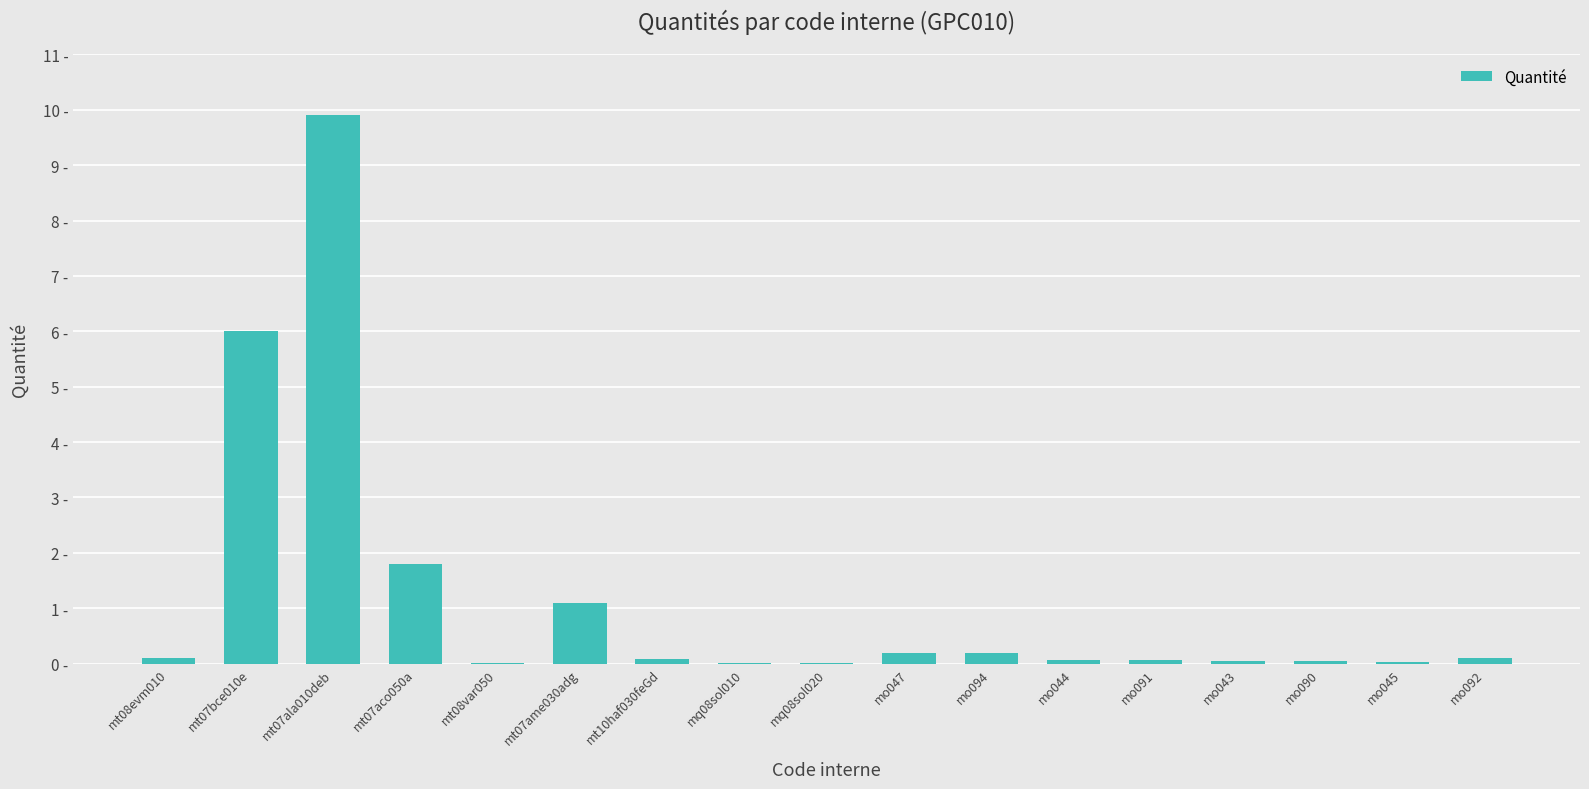

What is the label of the 8th bar from the left?

mq08sol010